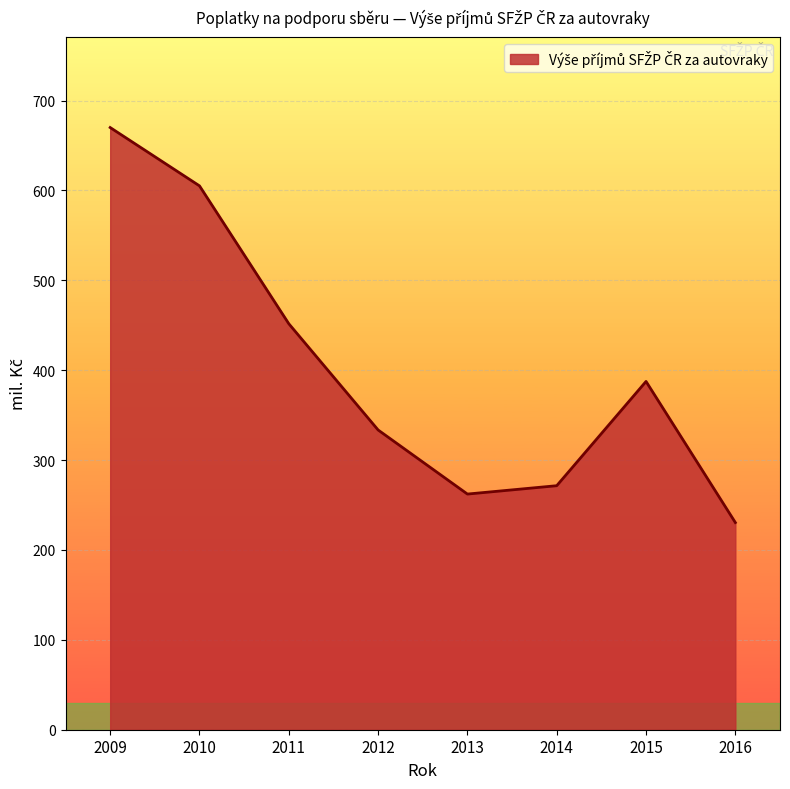

Count the number of categories in the chart.

8